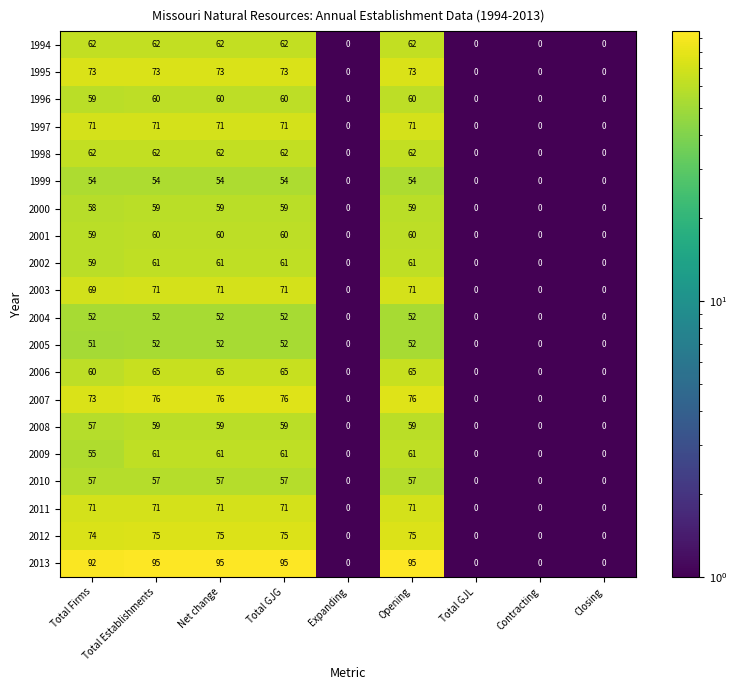

True or false: 2012 has a value of 0 at Total GJL.

True